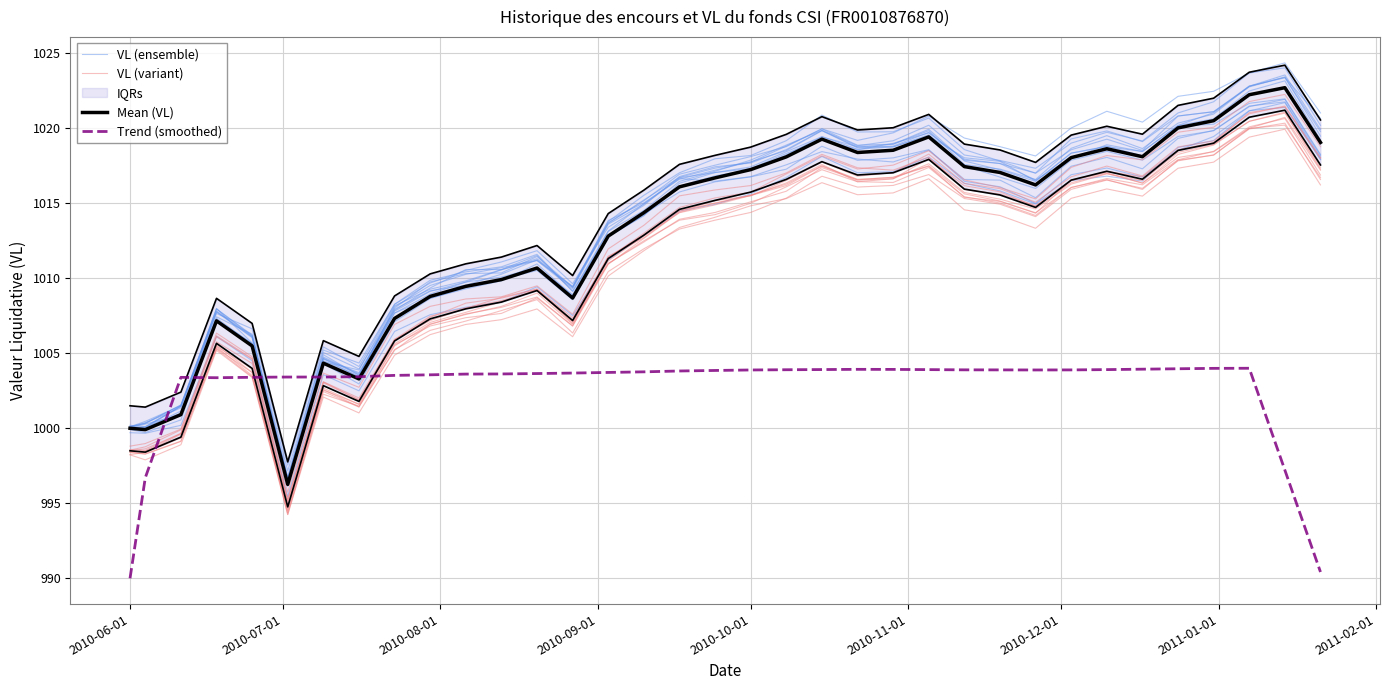

What is the value of the VL (ensemble) point at the 32nd from the left?

1019.4